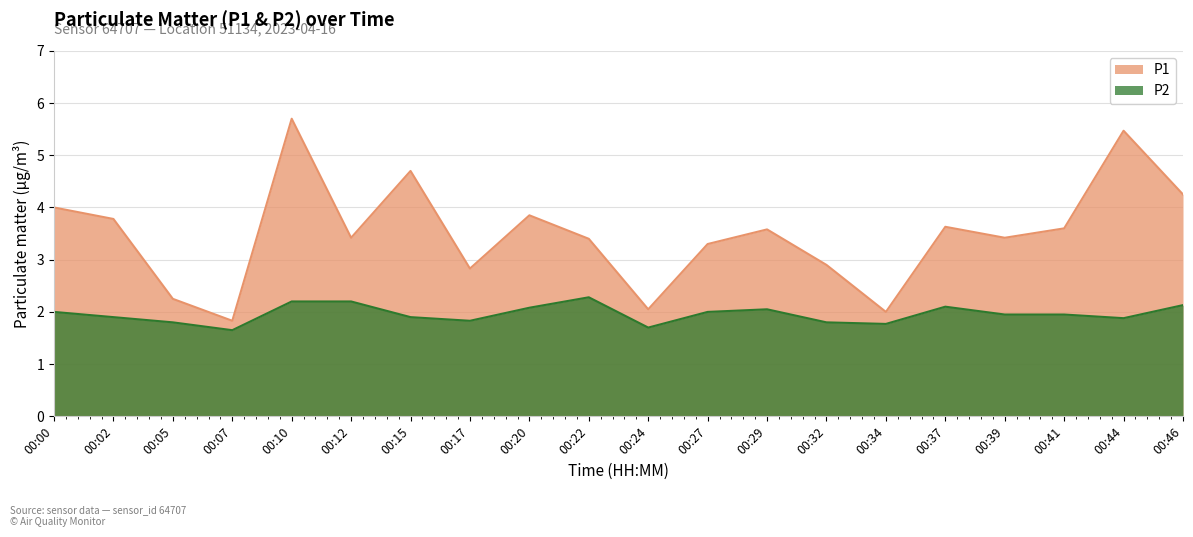

Rank the series at 00:05 from lowest to highest value.

P2, P1